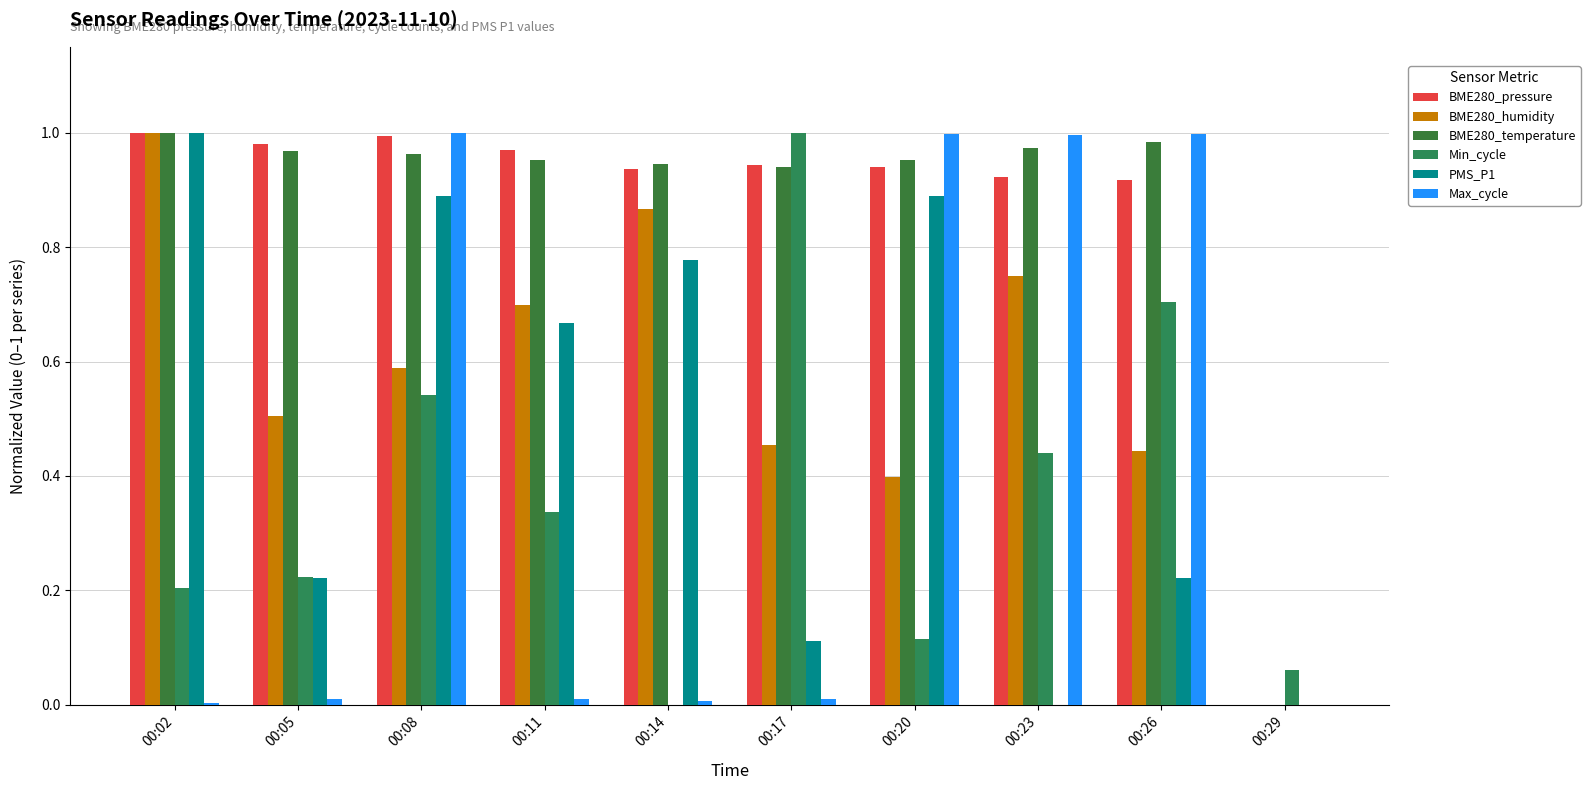

Count the number of categories in the chart.

10